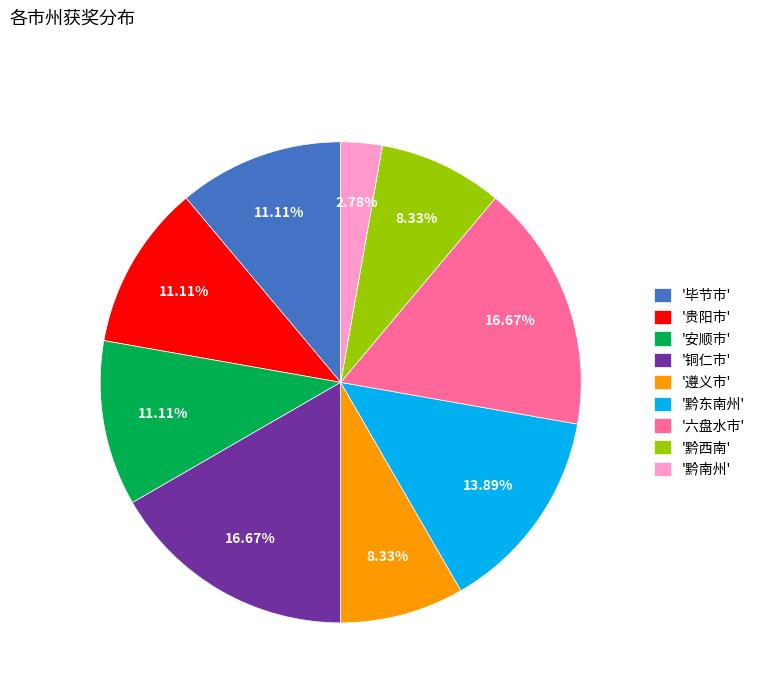

What is the smallest slice in the pie chart?

'黔南州'